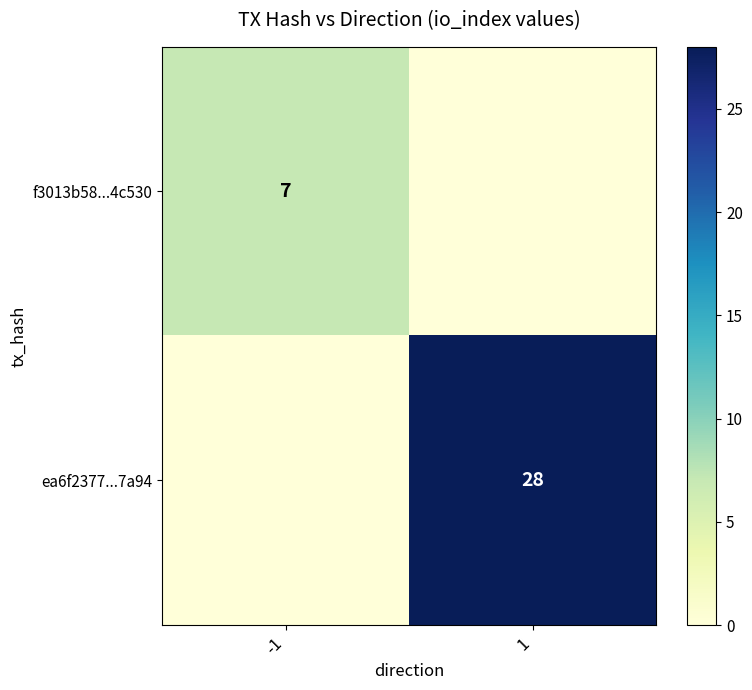

At how many categories does at least one series exceed 19?

1